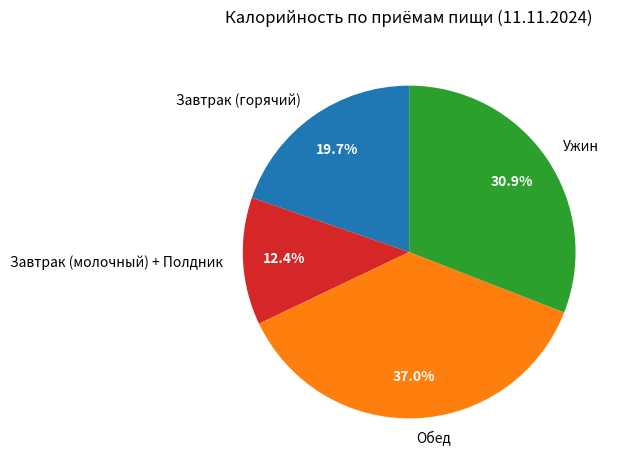

Between Завтрак (молочный) + Полдник and Ужин, which is larger?

Ужин